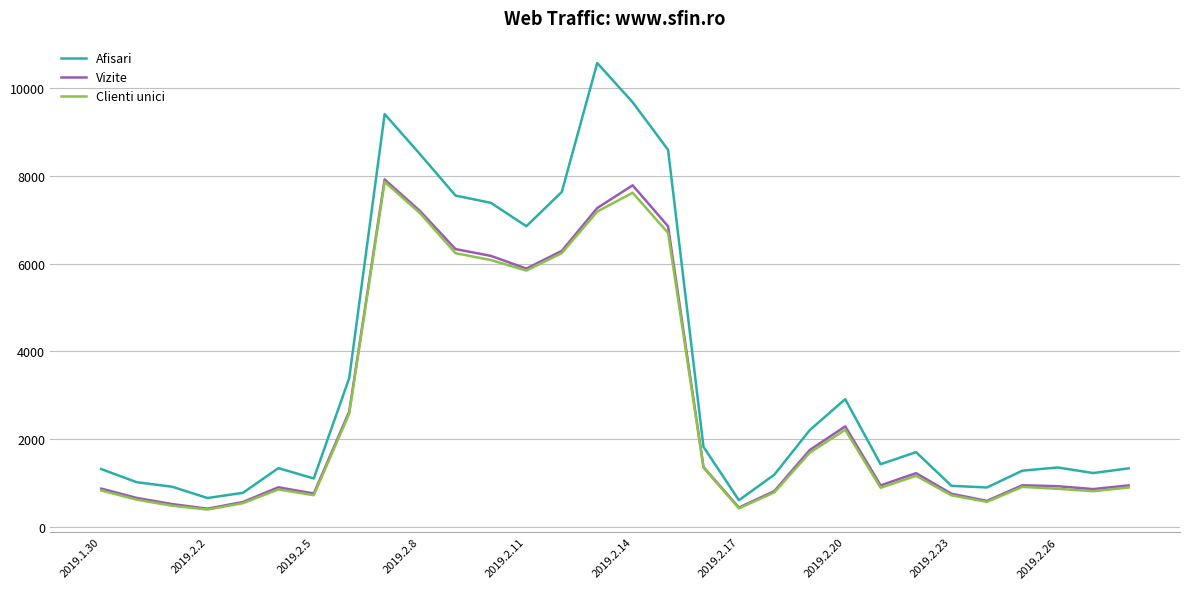

Which series has the widest spread of values?

Afisari